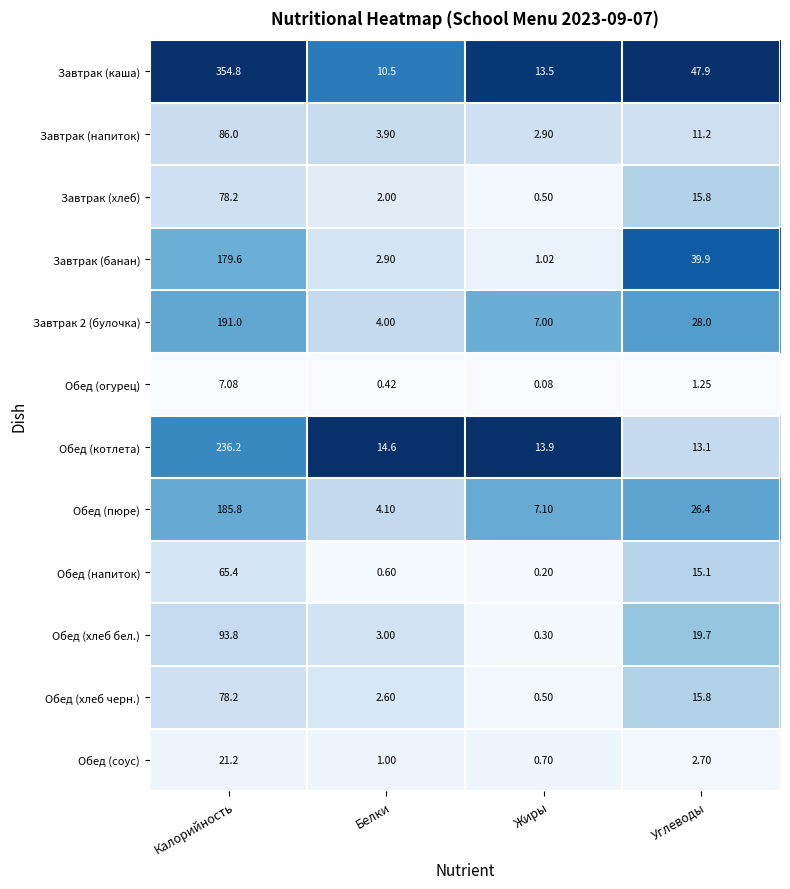

At which label is Обед (огурец) closest to 3?

Углеводы